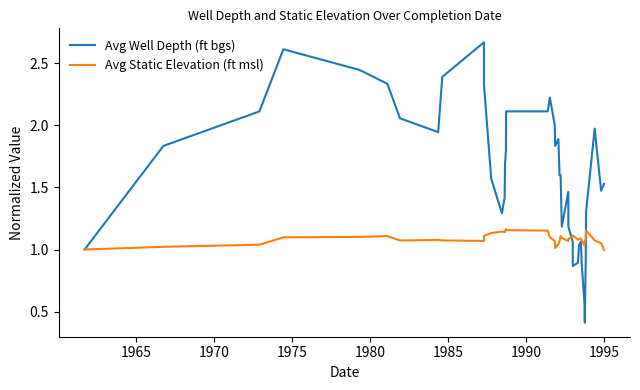

What is the maximum value for Avg Well Depth (ft bgs)?

2.7